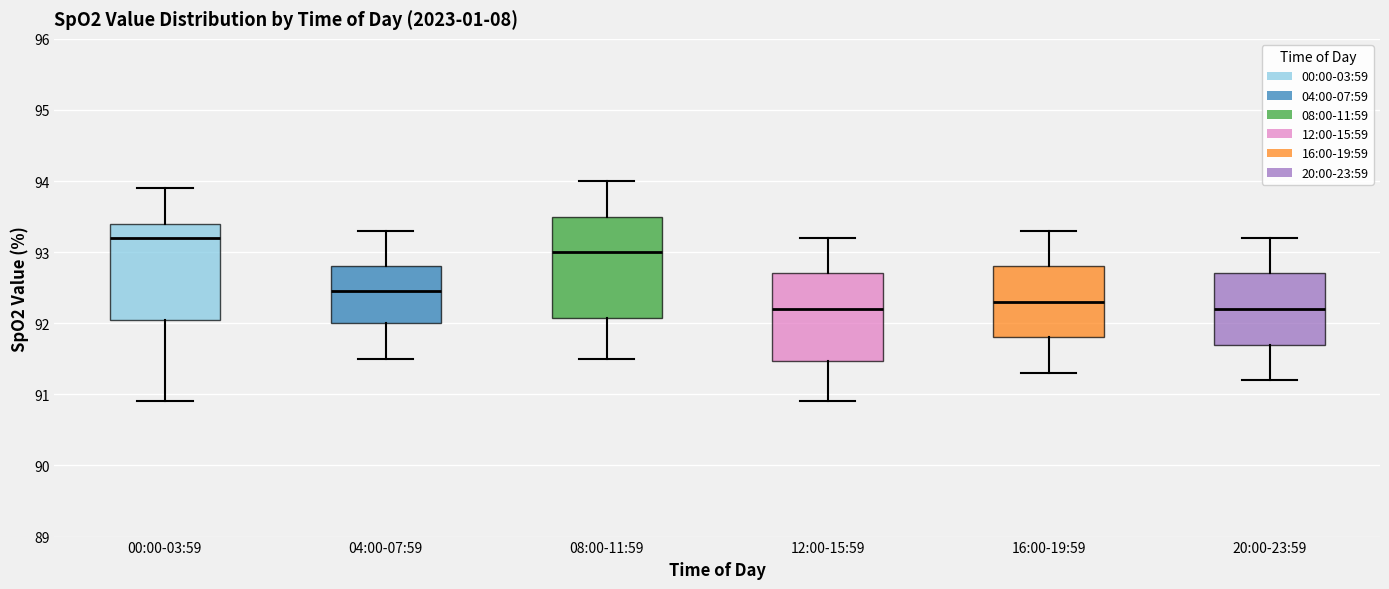

Reading left to right, transcribe this box plot: for each box, give where its median line is, the range the box spans, and where its two whiskers end, as read against the y-axis. The values are not printed on the chart, so give them approximately, as read against the axis.

00:00-03:59: median 93.2, box 92.1 to 93.4, whiskers 90.9 to 93.9
04:00-07:59: median 92.5, box 92.0 to 92.8, whiskers 91.5 to 93.3
08:00-11:59: median 93.0, box 92.1 to 93.5, whiskers 91.5 to 94.0
12:00-15:59: median 92.2, box 91.5 to 92.7, whiskers 90.9 to 93.2
16:00-19:59: median 92.3, box 91.8 to 92.8, whiskers 91.3 to 93.3
20:00-23:59: median 92.2, box 91.7 to 92.7, whiskers 91.2 to 93.2